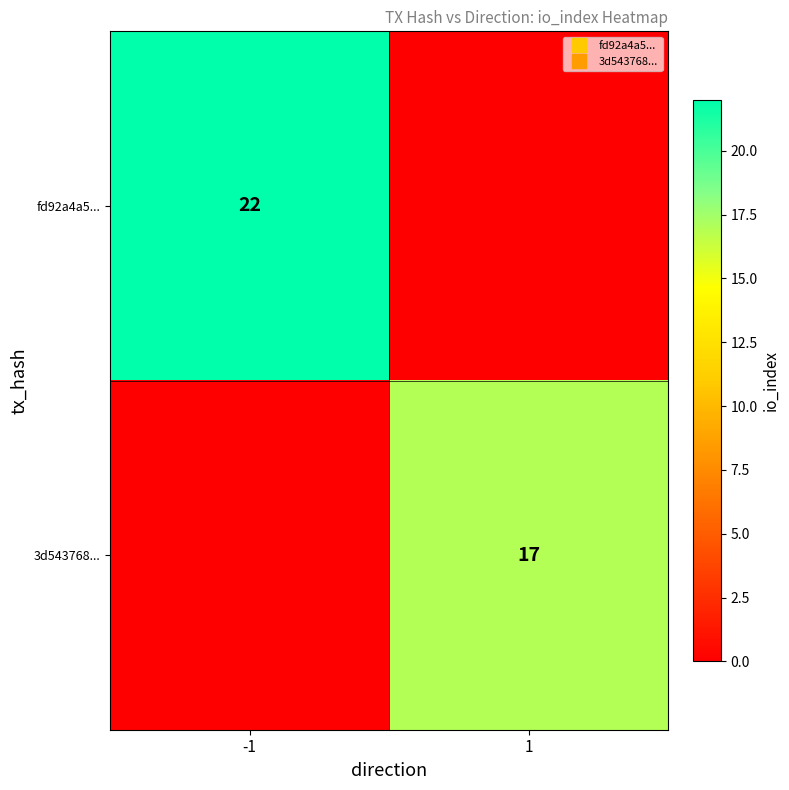

What is the sum of the 3d543768... values at 1 and -1?

17